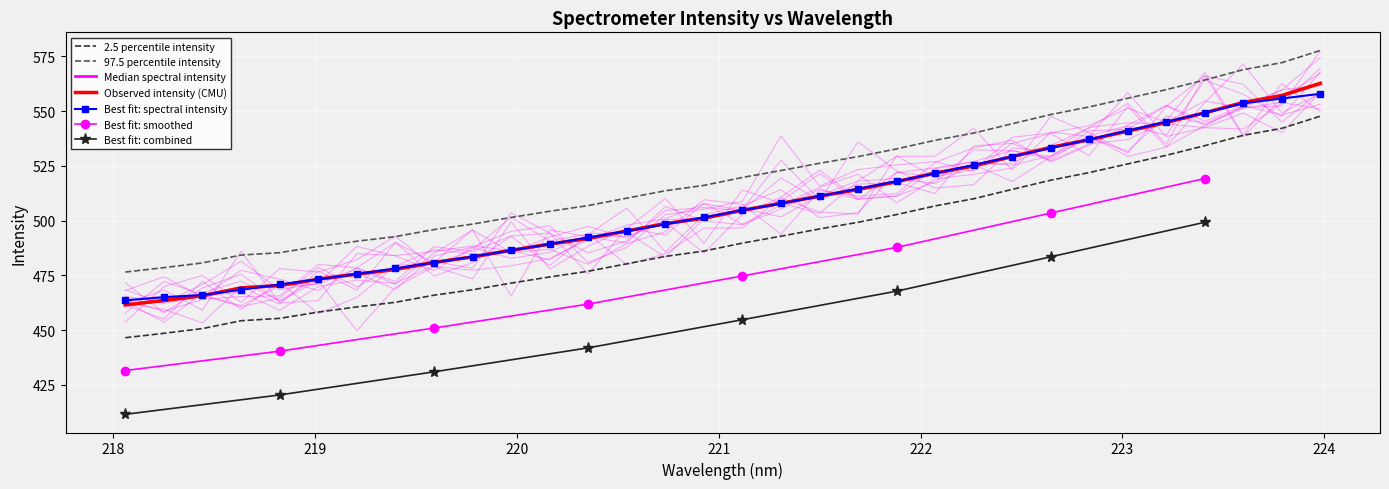

Count the number of values greater than 489.

16